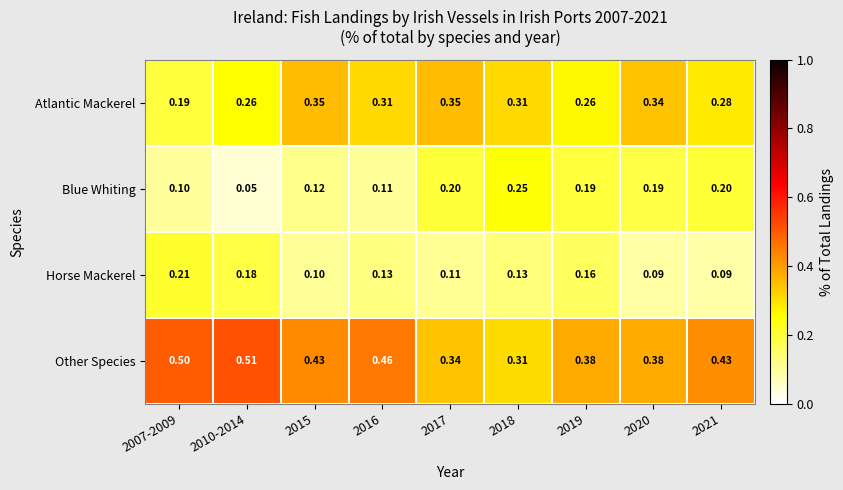

What is the total value across all series at 2017?

1.0